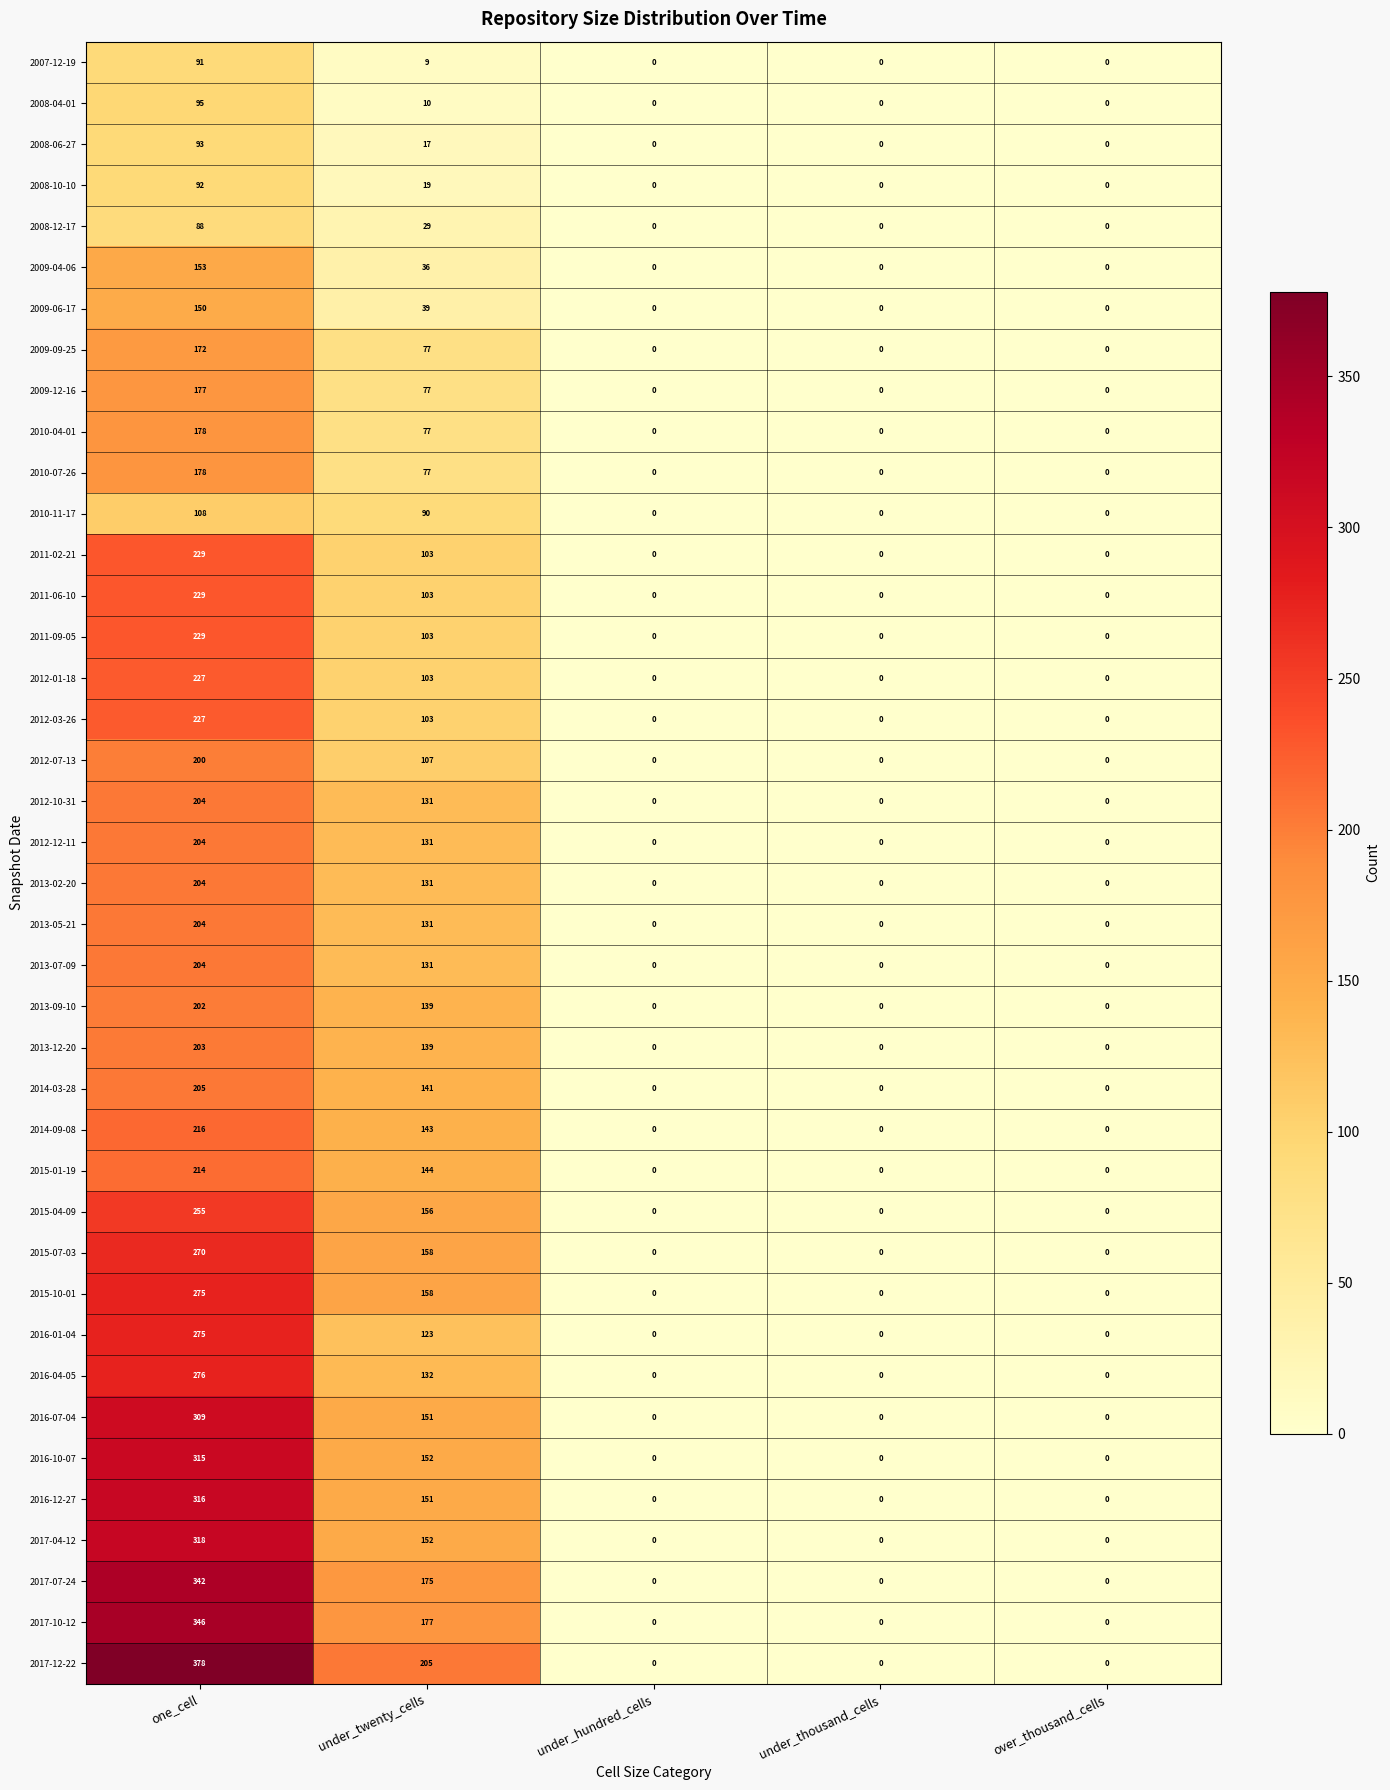

What is the difference between the second highest and second lowest values in the 2016-12-27 series?

151